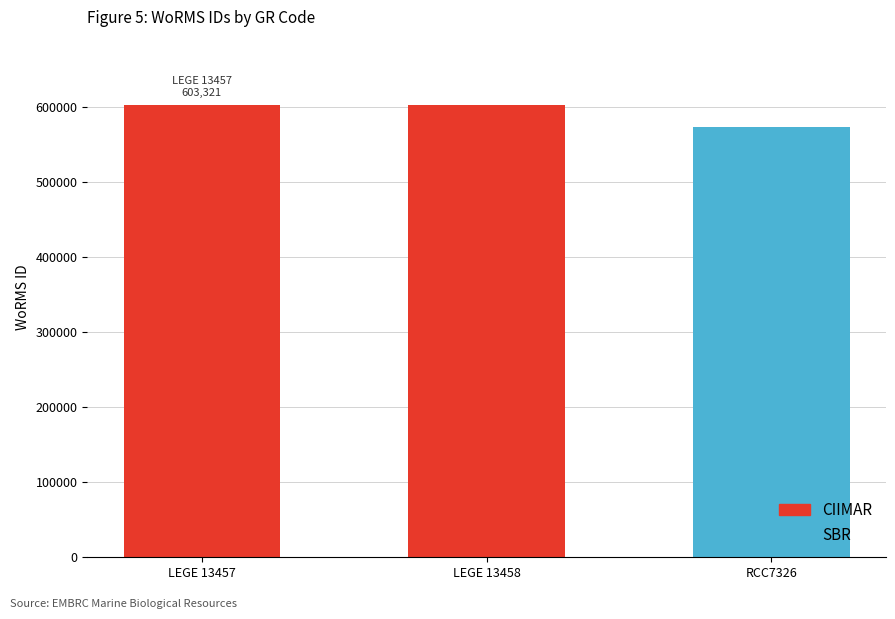

Approximately how many times larger is the value at RCC7326 compared to LEGE 13457?

1.0